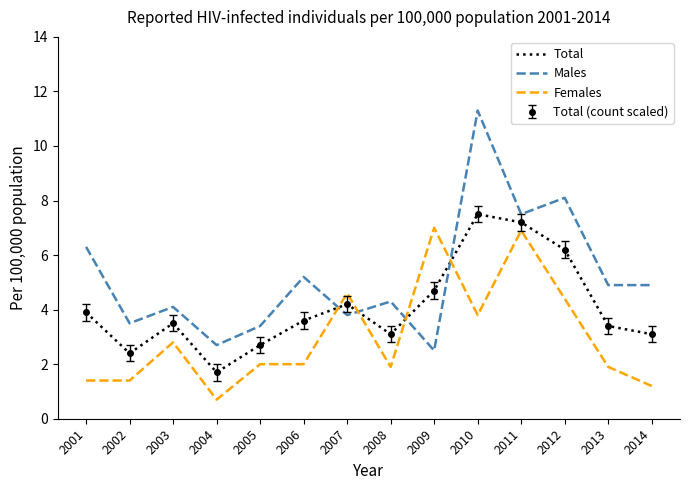

Is it true that Females equals 0.2 at 2004?

False